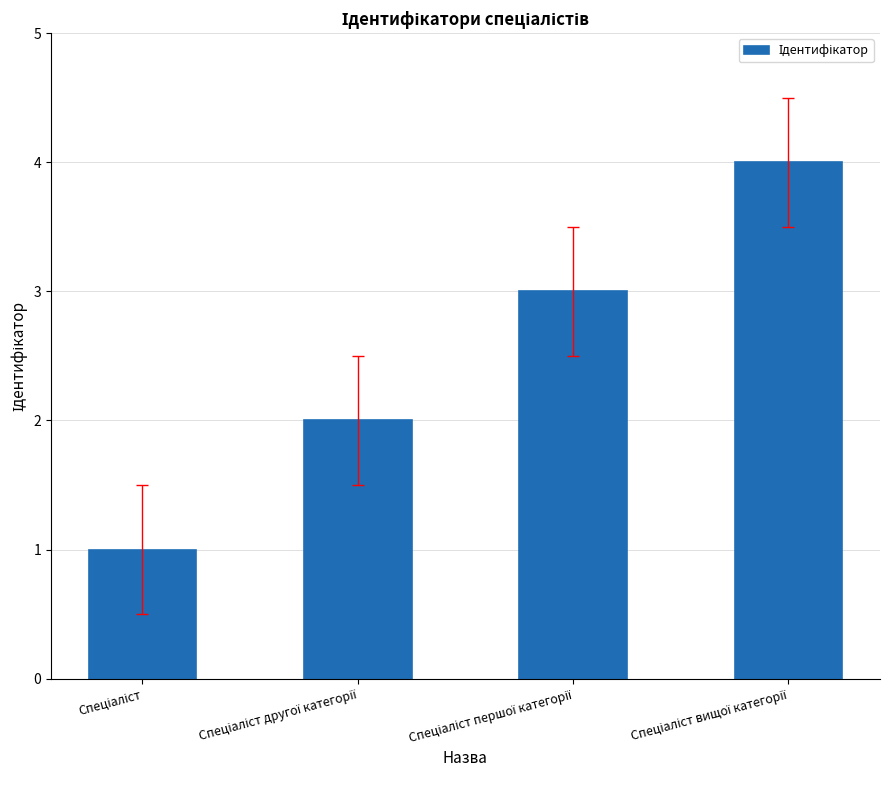

What is the difference between the maximum and minimum values?

3